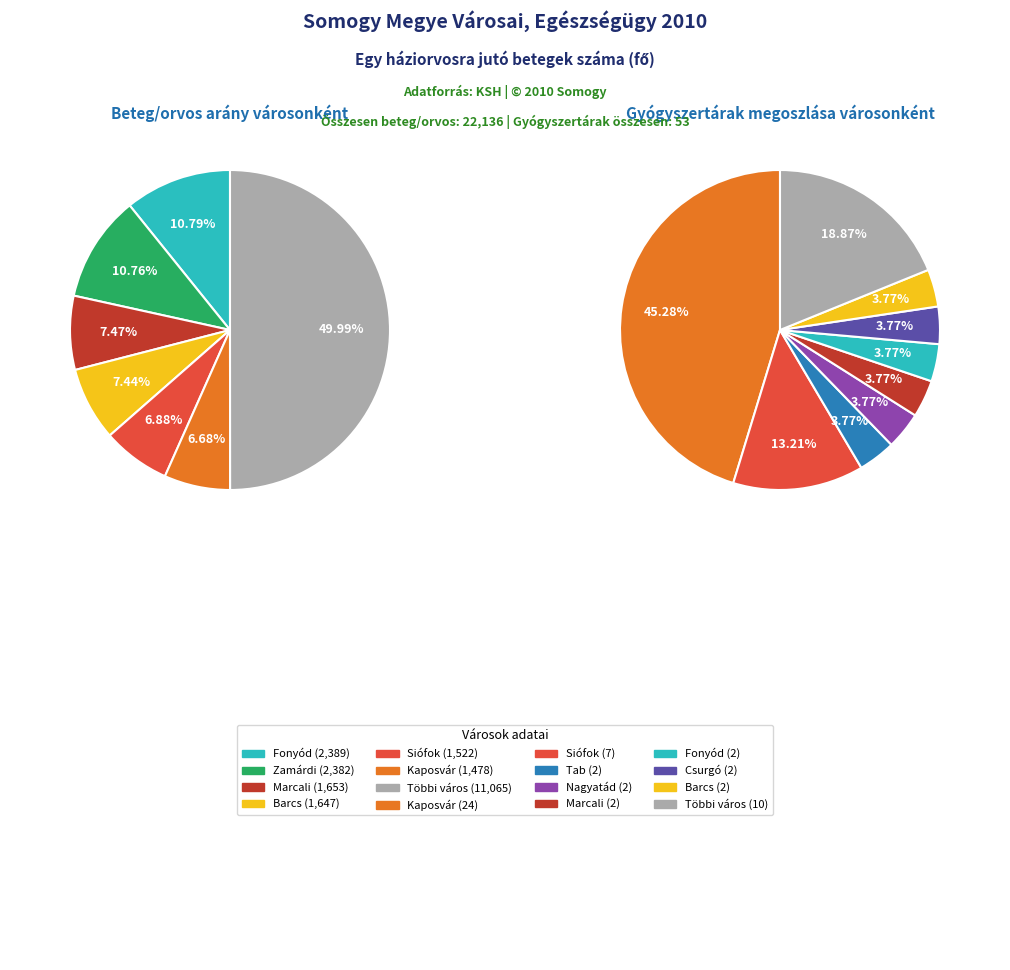

Is there a majority slice in this chart?

No